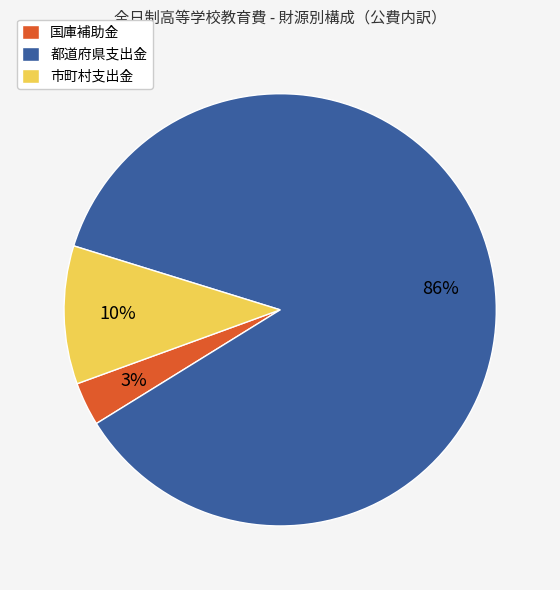

To the nearest percent, what portion does 市町村支出金 represent?

10%